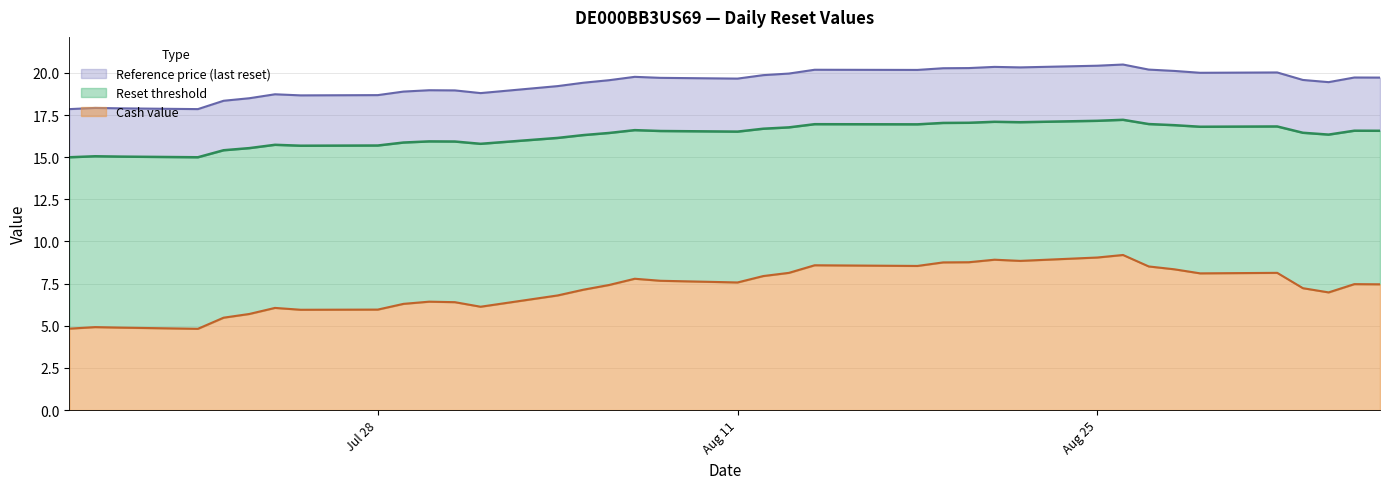

At which category does the chart reach its peak across all series?

2025-08-26